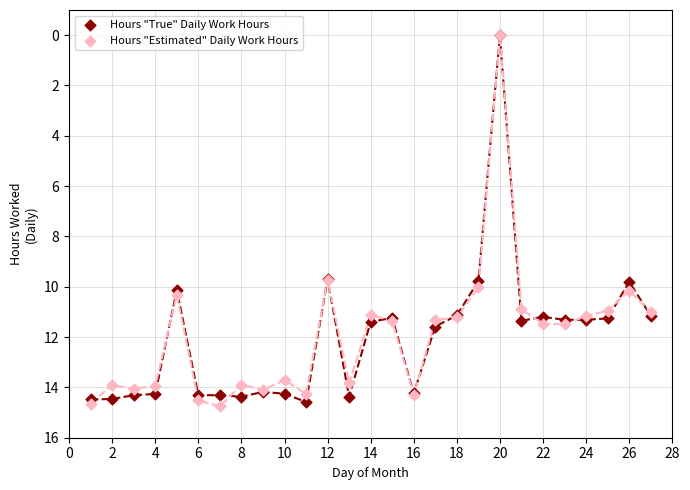

Which series contains the highest Y value?

Hours "Estimated" Daily Work Hours